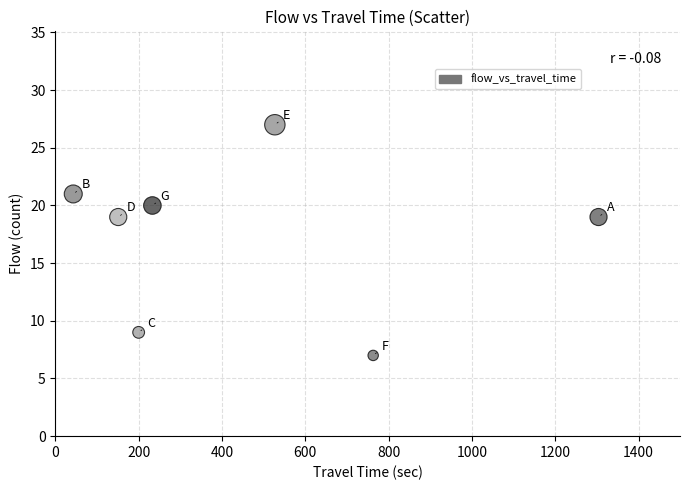

What is the average Y value?

17